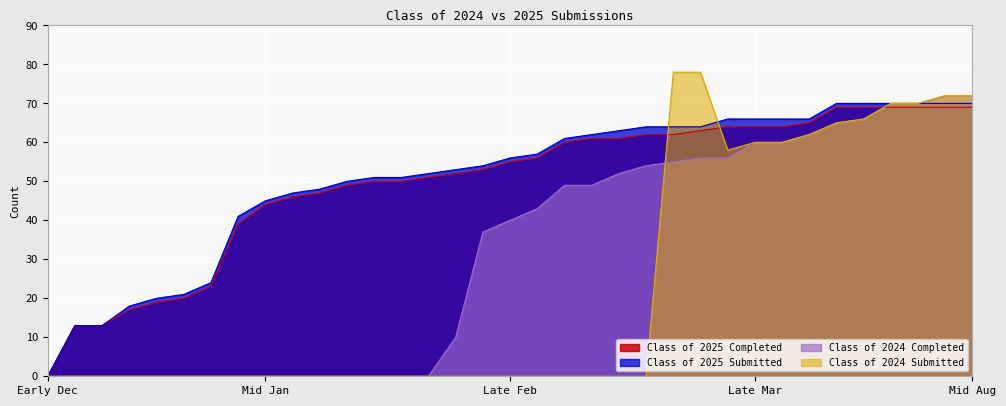

True or false: Class of 2024 Submitted has more than 0 points higher than both neighbors.

False